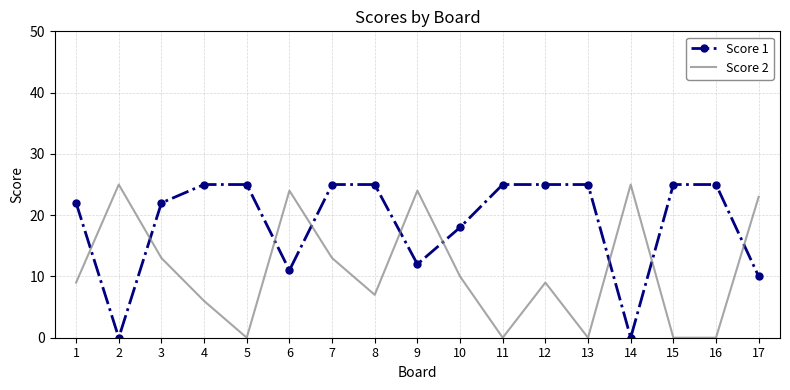

Count the number of data series in this chart.

2